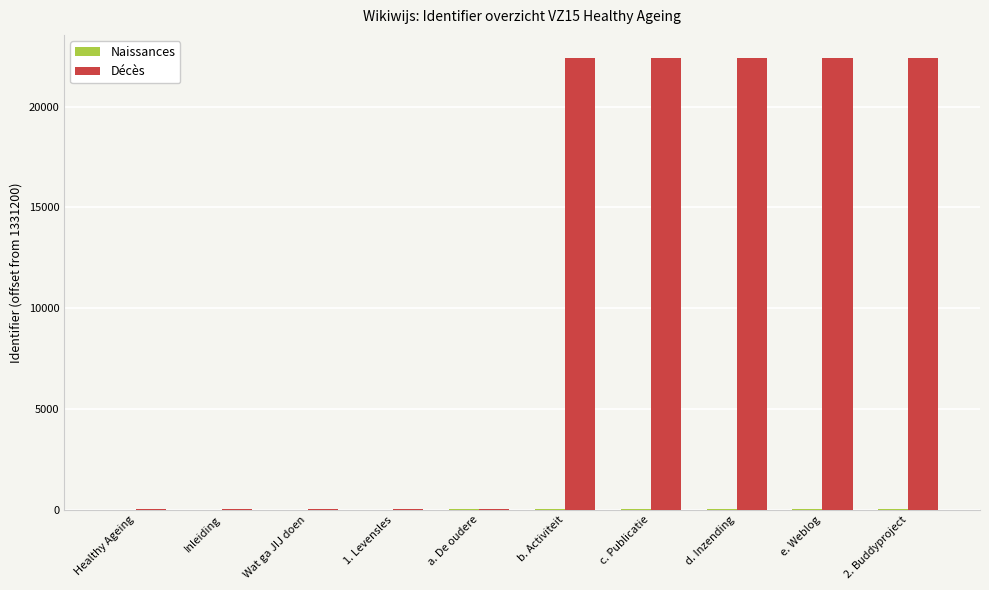

Which series has the largest total across all categories?

Décès